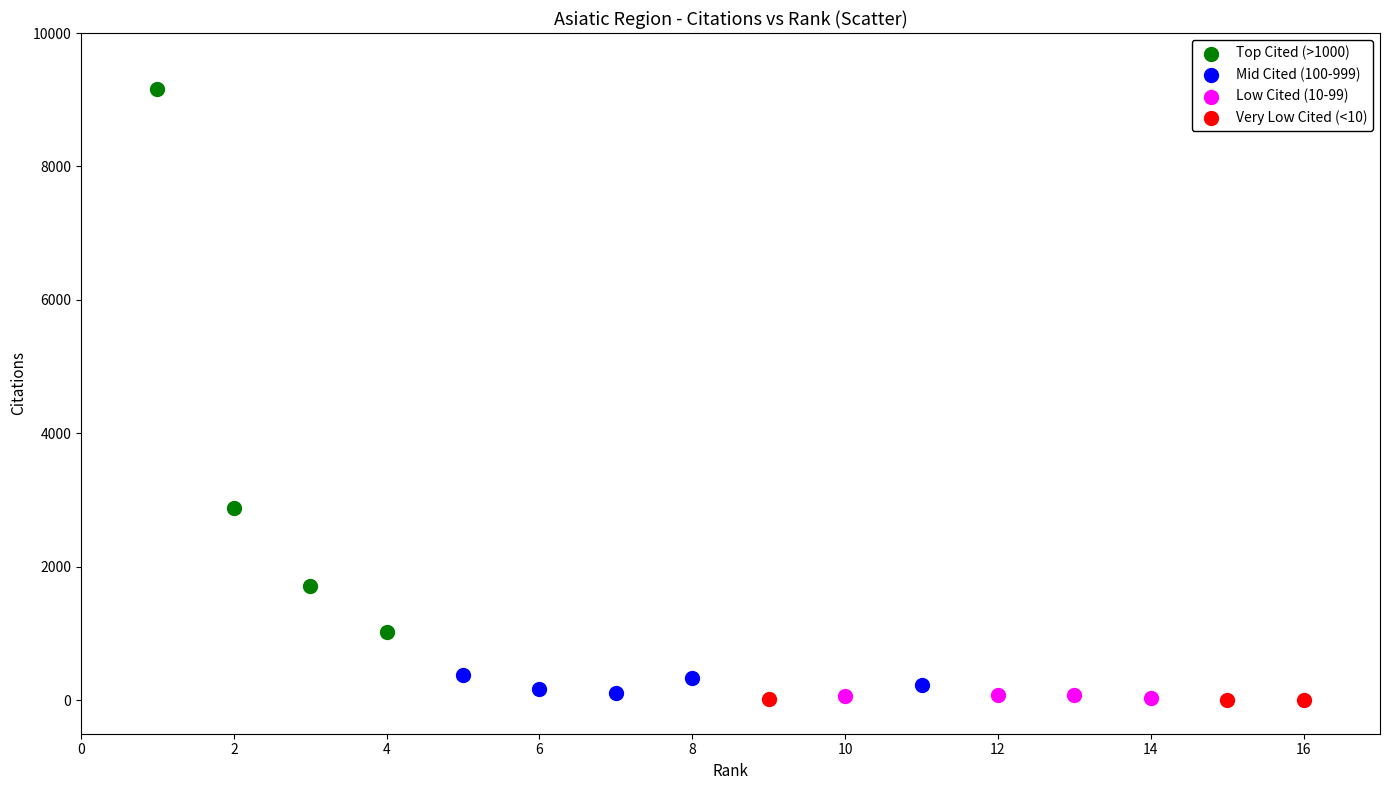

What are all the series names shown in the legend?

Top Cited (>1000), Mid Cited (100-999), Low Cited (10-99), Very Low Cited (<10)